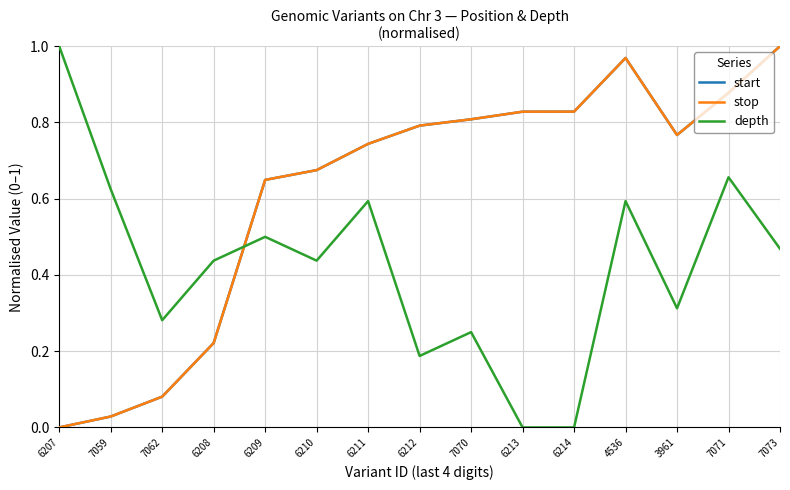

At which category is the sum across all series the highest?

4536